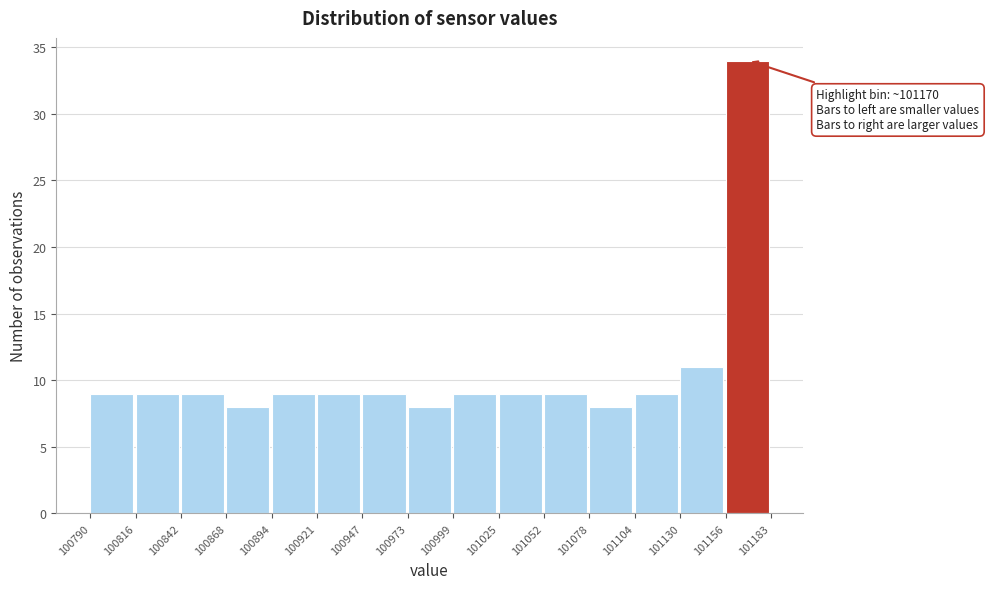

Which range on the x-axis has the tallest bar?

101156 to 101183